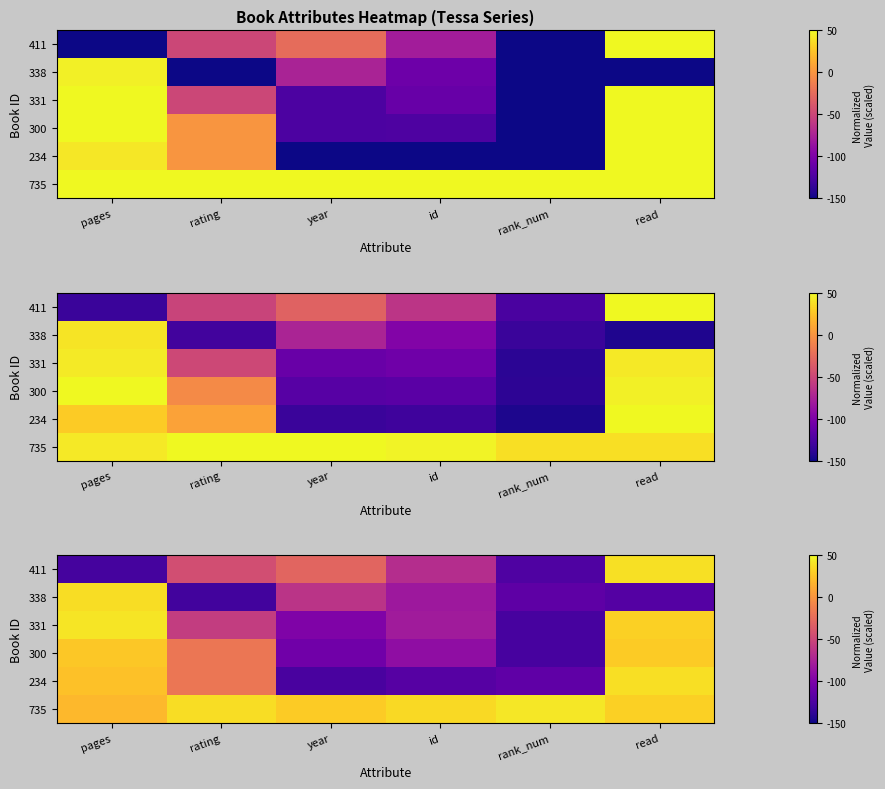

At how many categories does at least one series exceed -87?

6